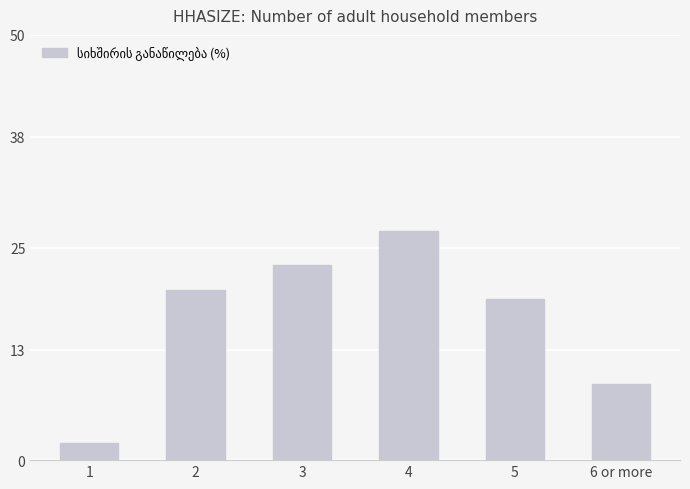

What is the change in value from 3 to 6 or more?

-14